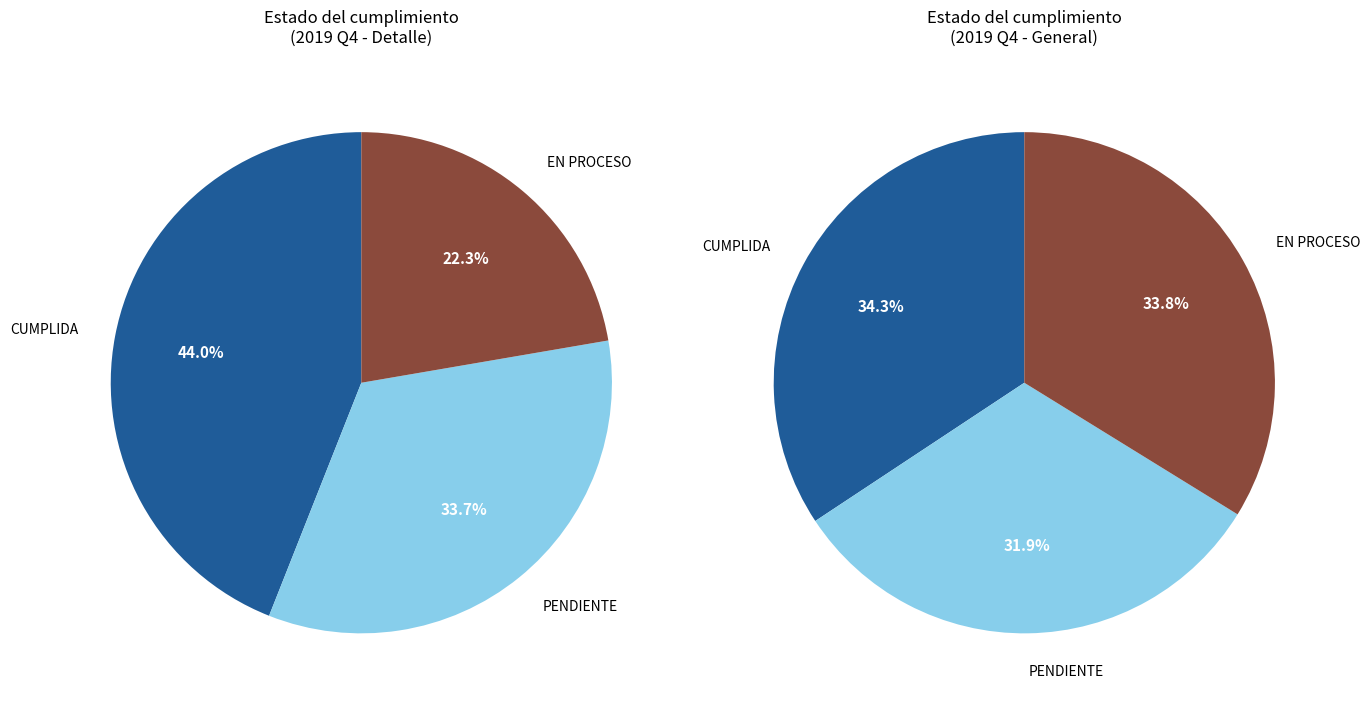

Rank the categories by value from lowest to highest.

EN PROCESO, PENDIENTE, CUMPLIDA